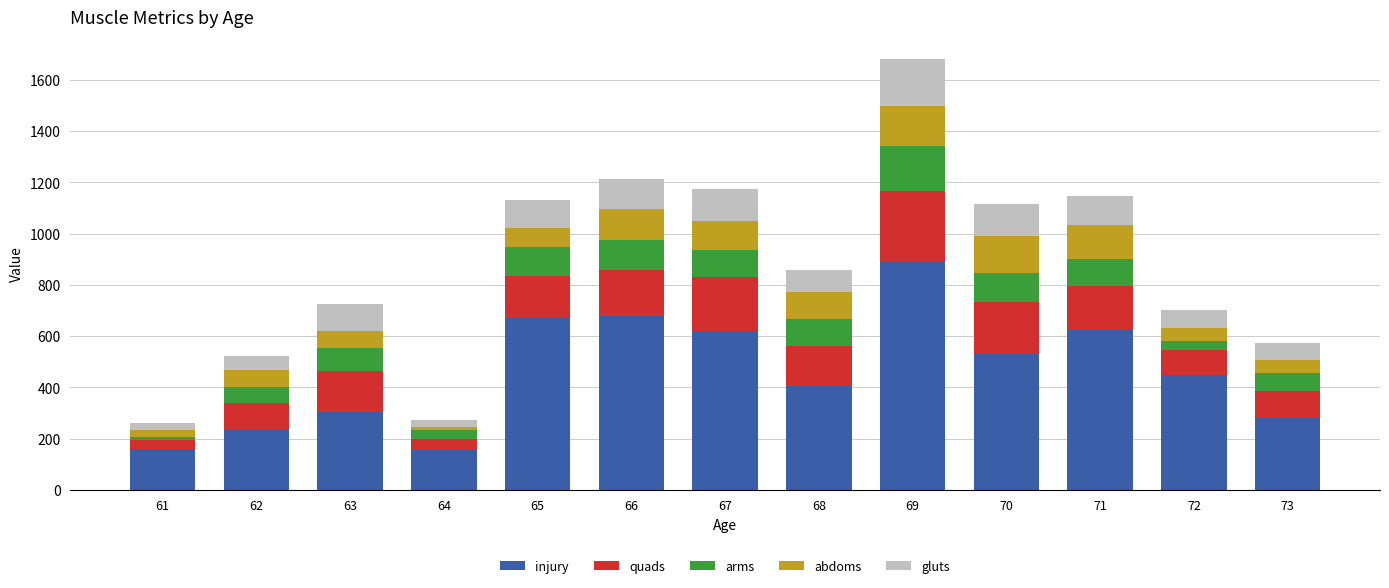

What is the lowest value of the injury series?

155